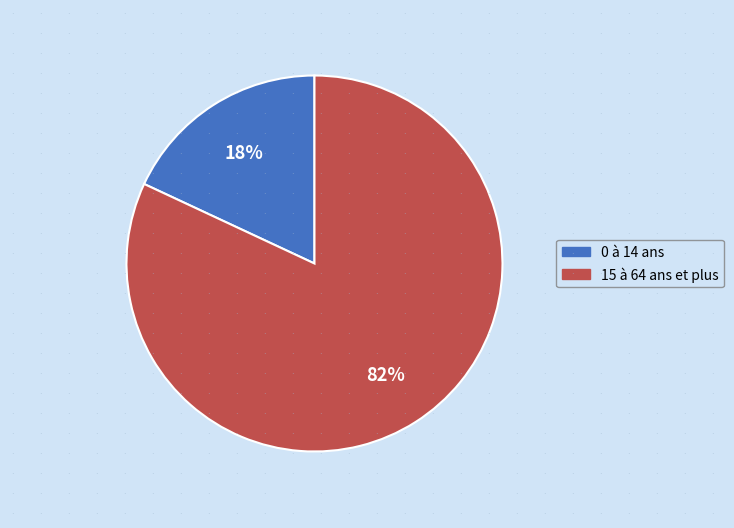

The 15 à 64 ans et plus slice represents 91% of the pie. True or false?

False